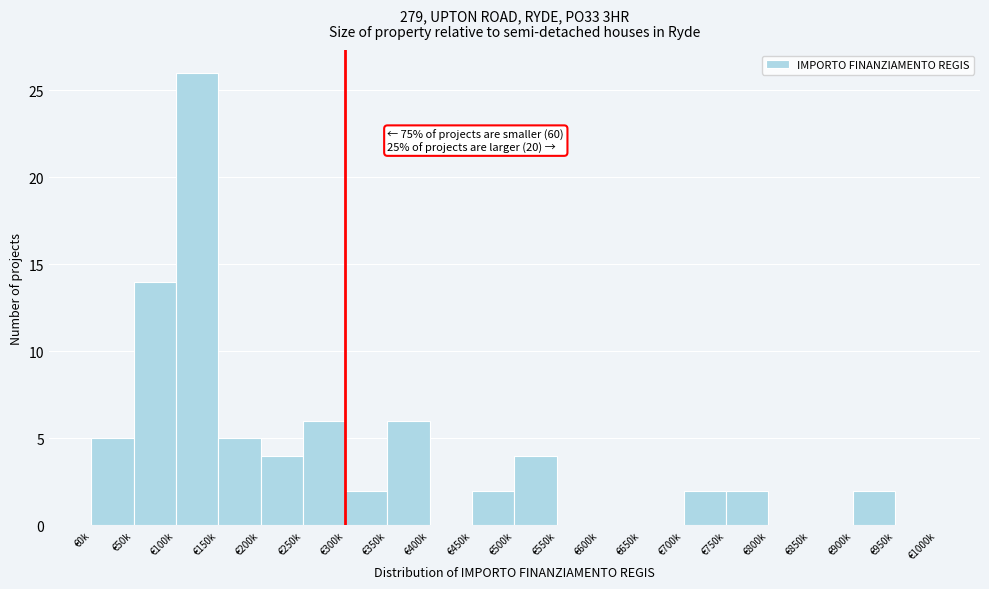

Reading left to right, what are all the values shown in this chart?

€0k=5	€50k=14	€100k=26	€150k=5	€200k=4	€250k=6	€300k=2	€350k=6	€400k=0	€450k=2	€500k=4	€550k=0	€600k=0	€650k=0	€700k=2	€750k=2	€800k=0	€850k=0	€900k=2	€950k=0